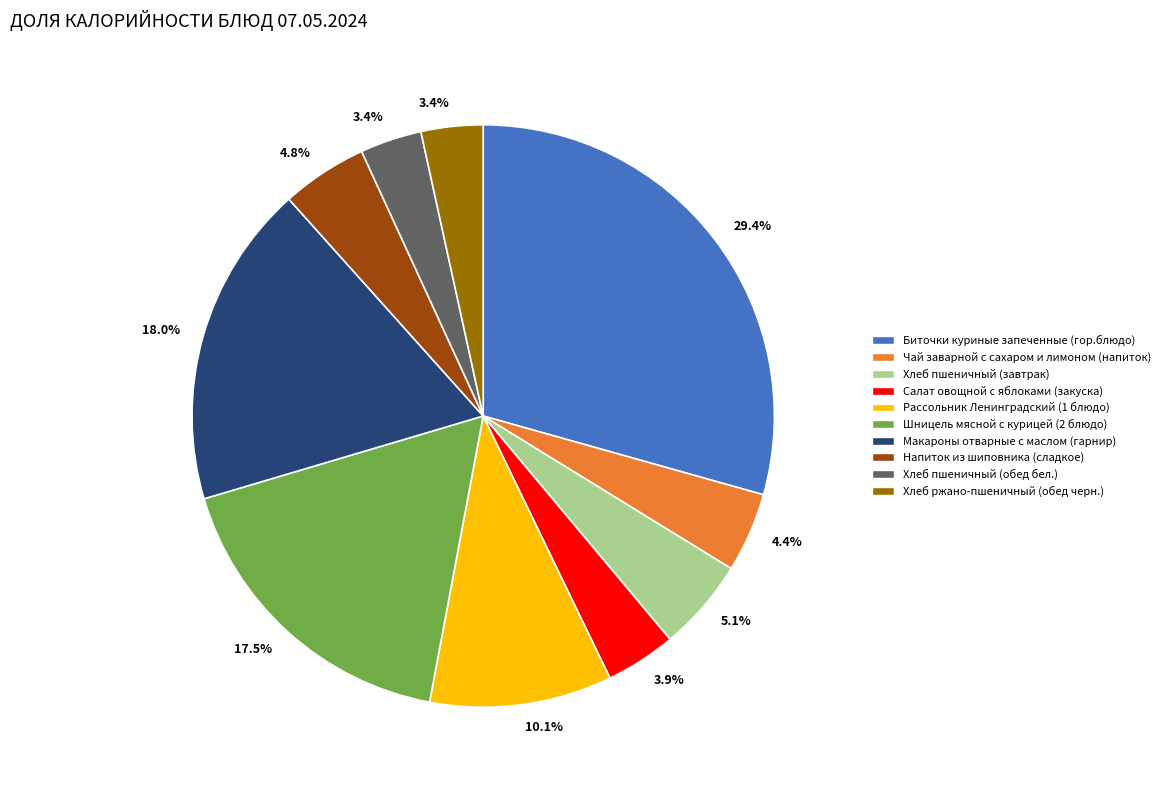

To the nearest percent, what is the difference between the largest and smallest slice percentages?

26%